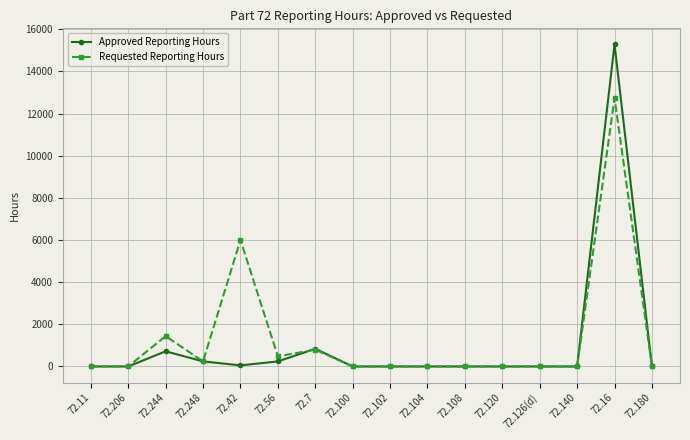

What is the difference between the second highest and second lowest values in the Approved Reporting Hours series?

840.0